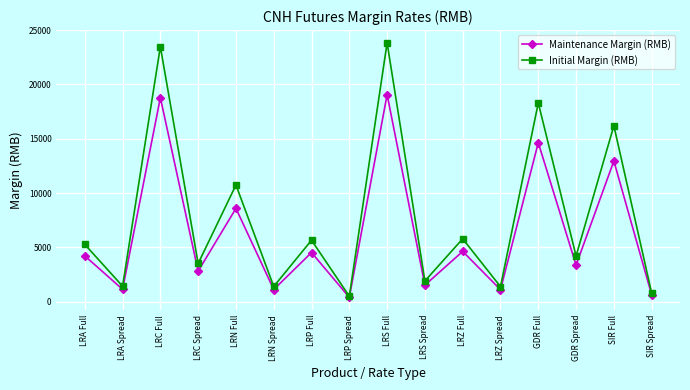

List the series in order of their overall mean, highest first.

Initial Margin (RMB), Maintenance Margin (RMB)